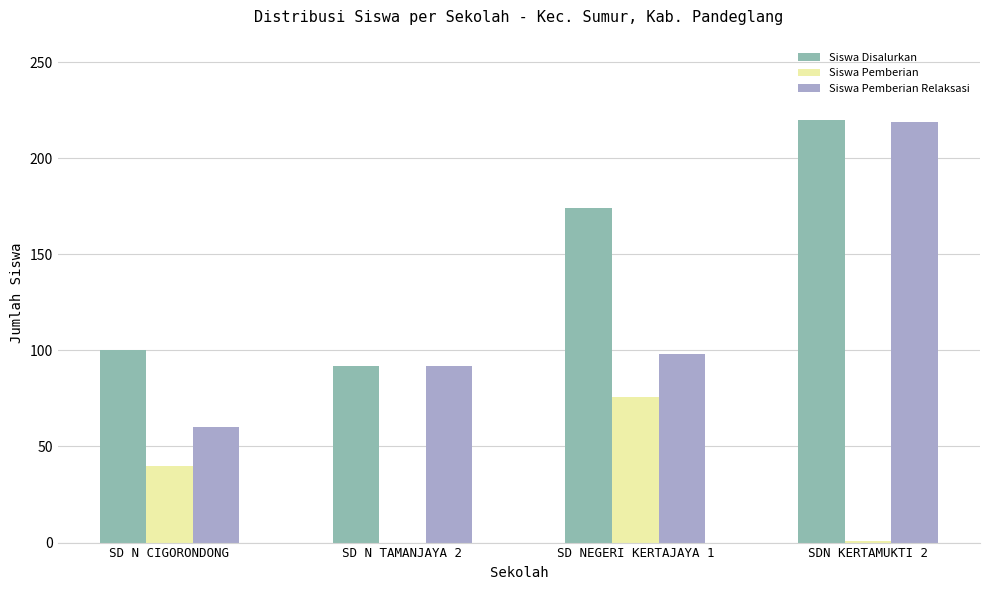

What is the spread (max minus min) of values at SDN KERTAMUKTI 2?

219